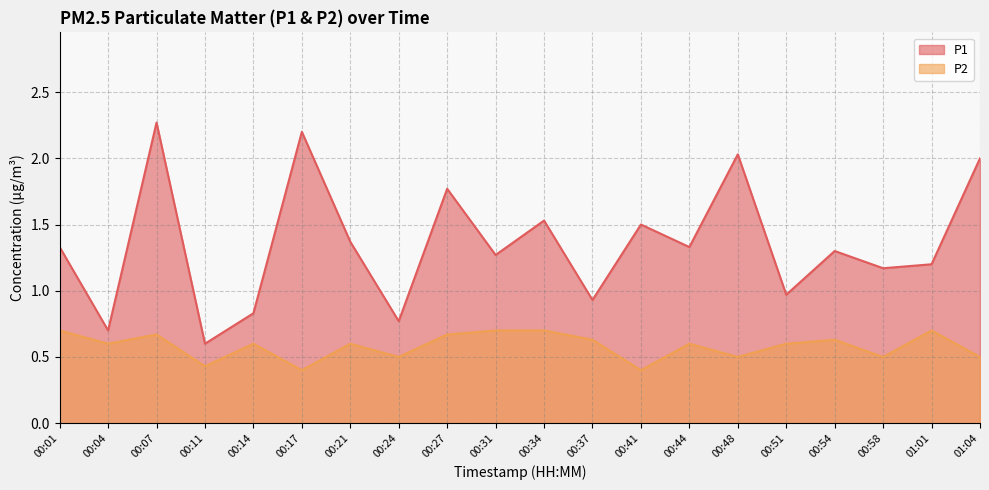

What position from the right is 00:41?

8